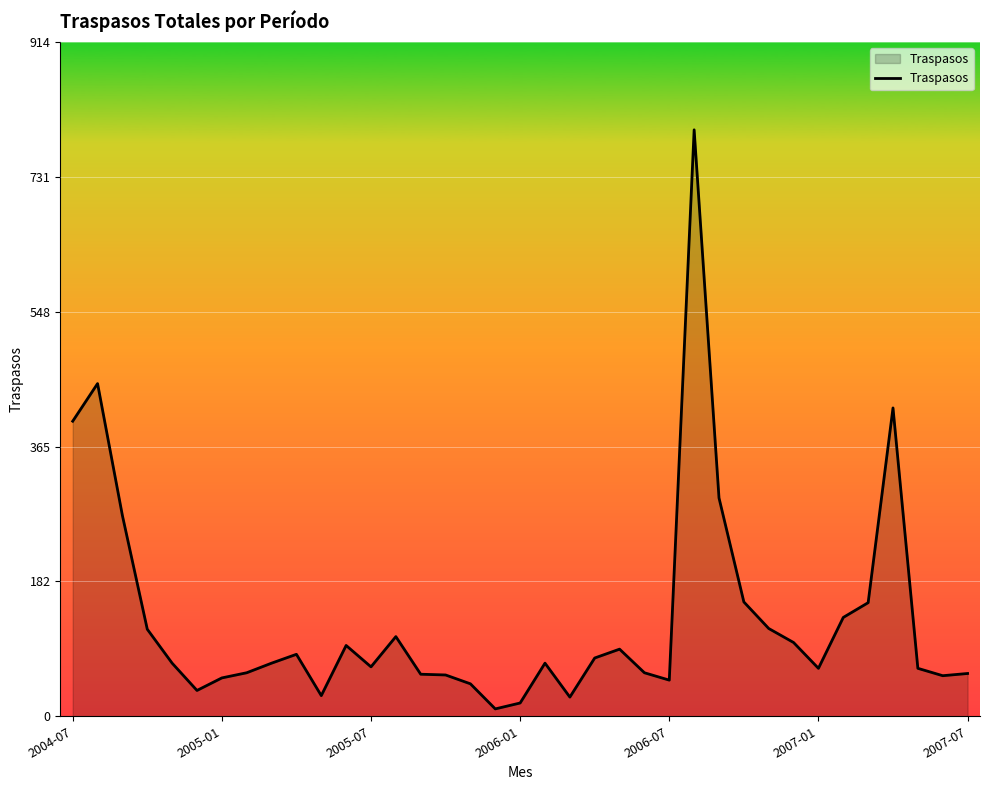

What is the difference between the maximum and minimum values?

785